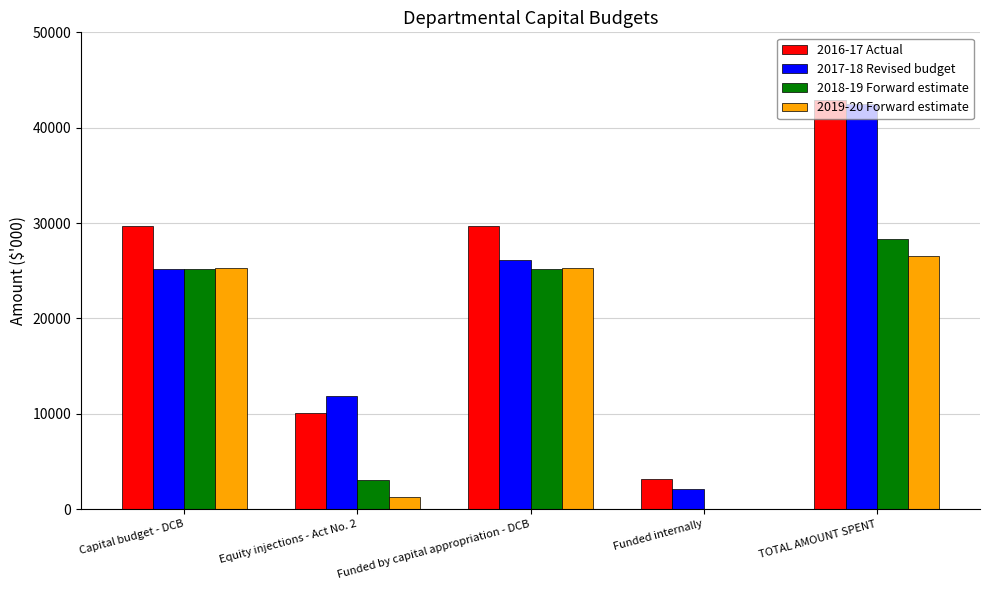

What is the sum of all 2019-20 Forward estimate values?

78399.4